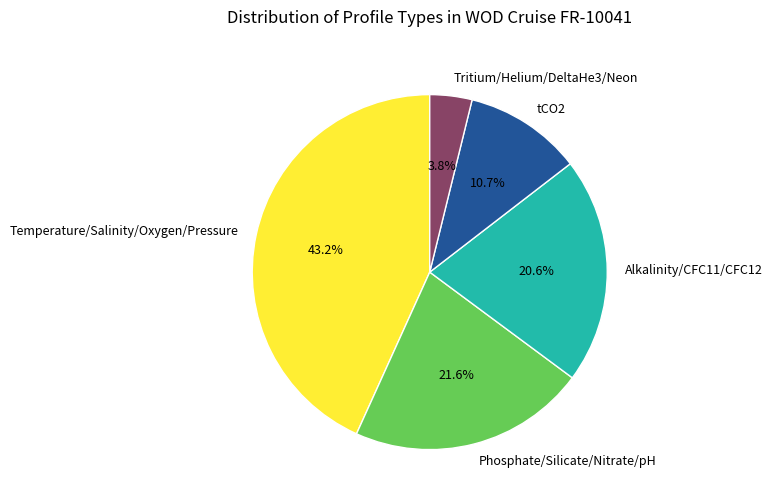

To the nearest percent, what portion does Phosphate/Silicate/Nitrate/pH represent?

22%